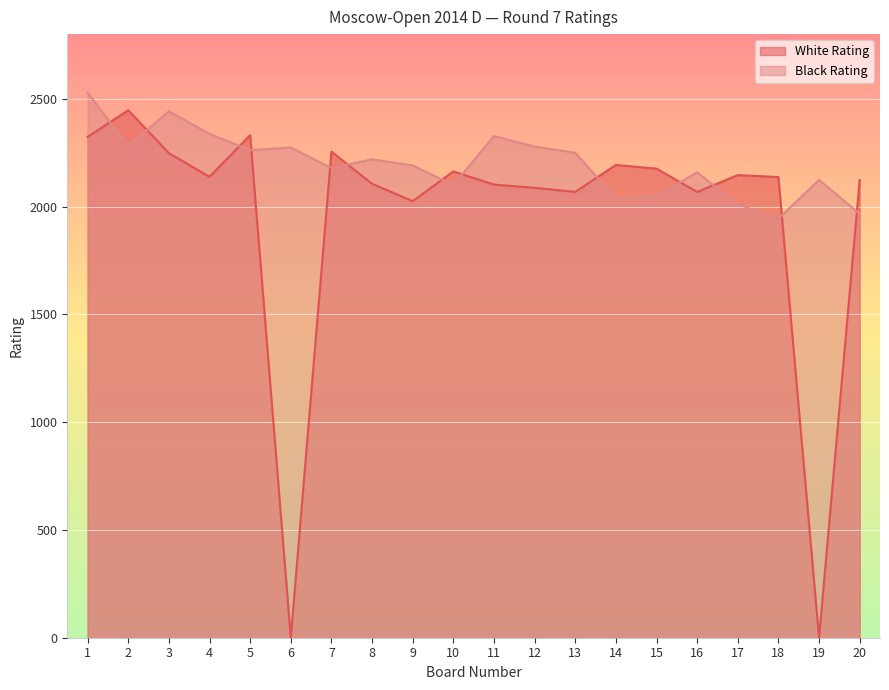

The Black Rating series shows 2100 at 10. True or false?

True